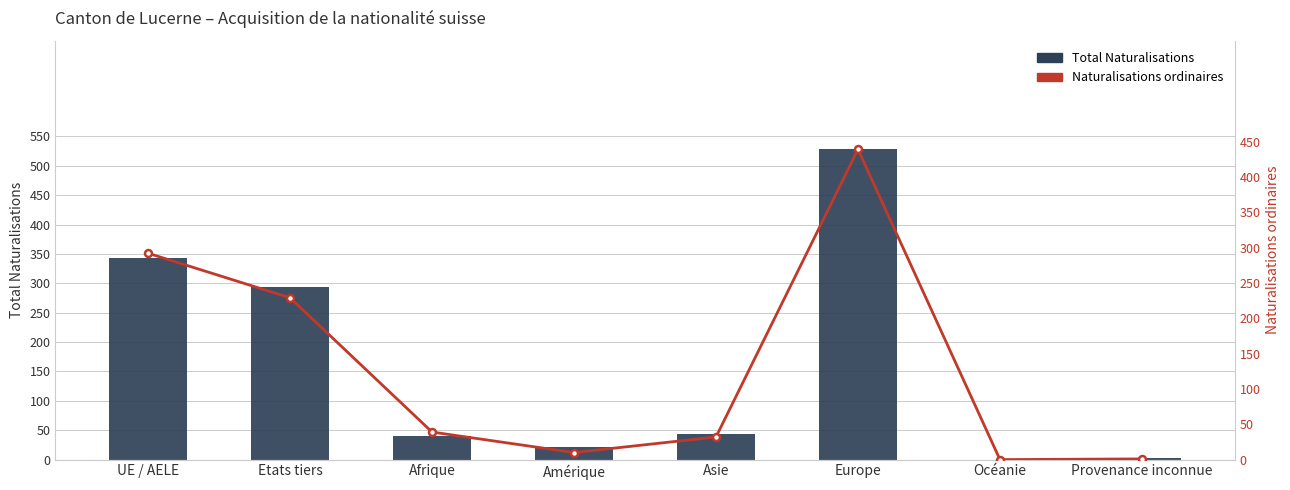

Which series has the widest spread of values?

Total Naturalisations